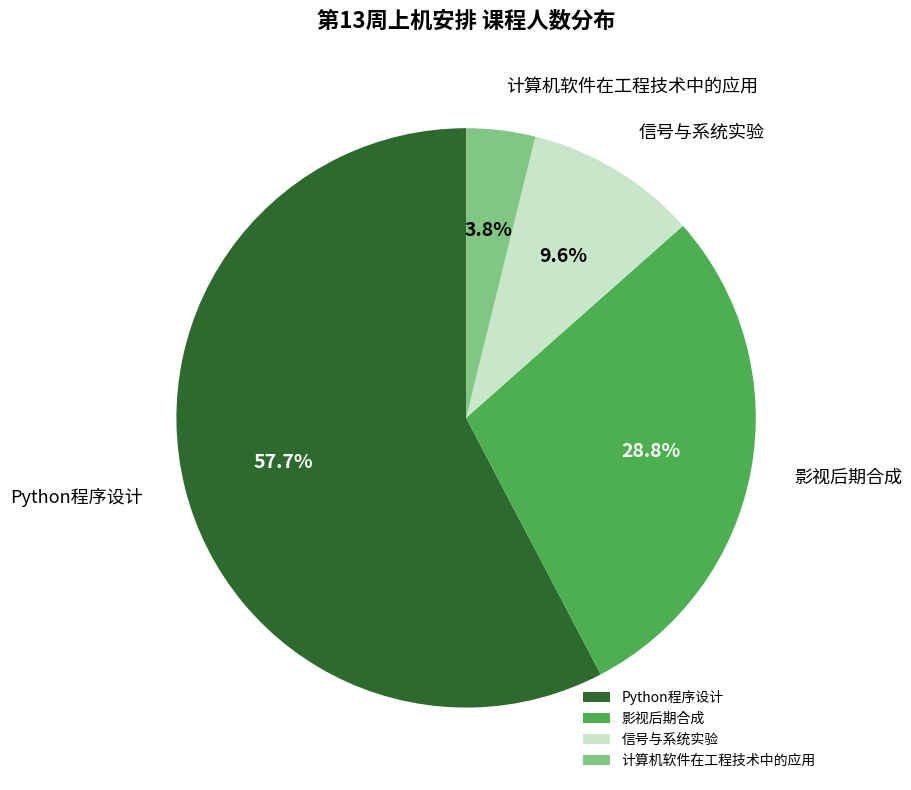

Which category has the biggest portion of the pie?

Python程序设计